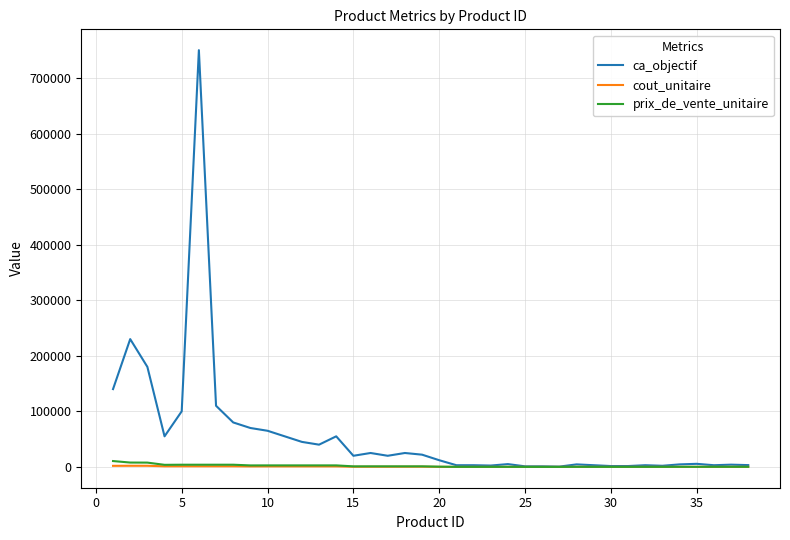

Which series has the largest range (max minus min)?

ca_objectif